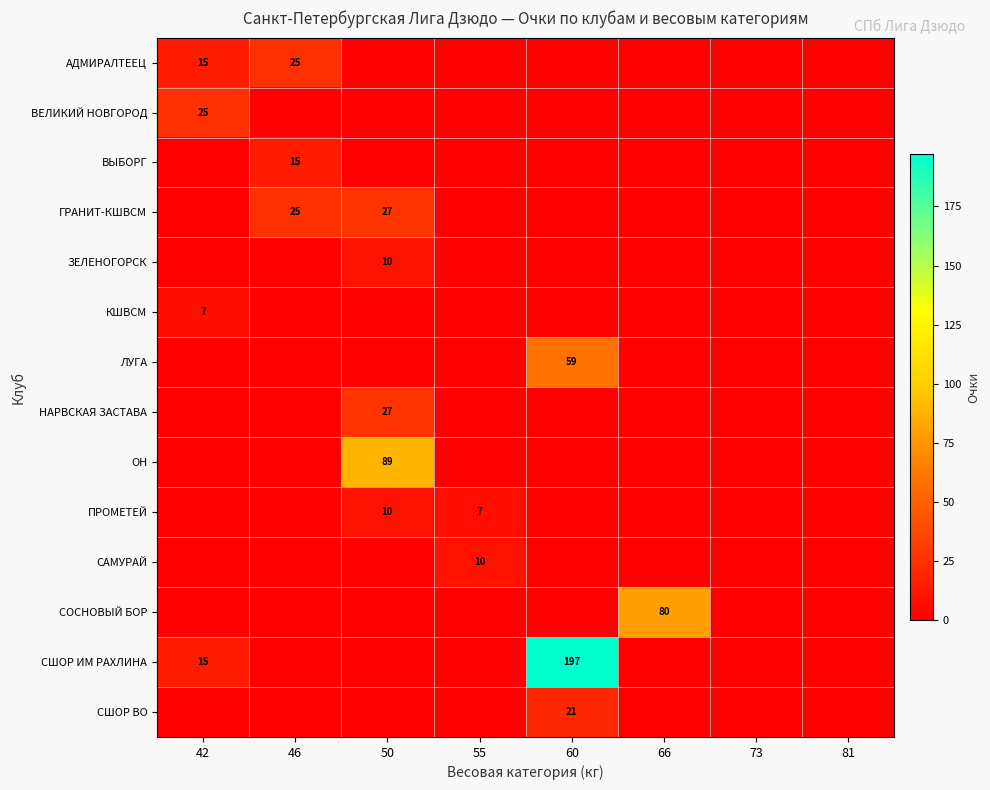

At which category is the sum across all series the highest?

60